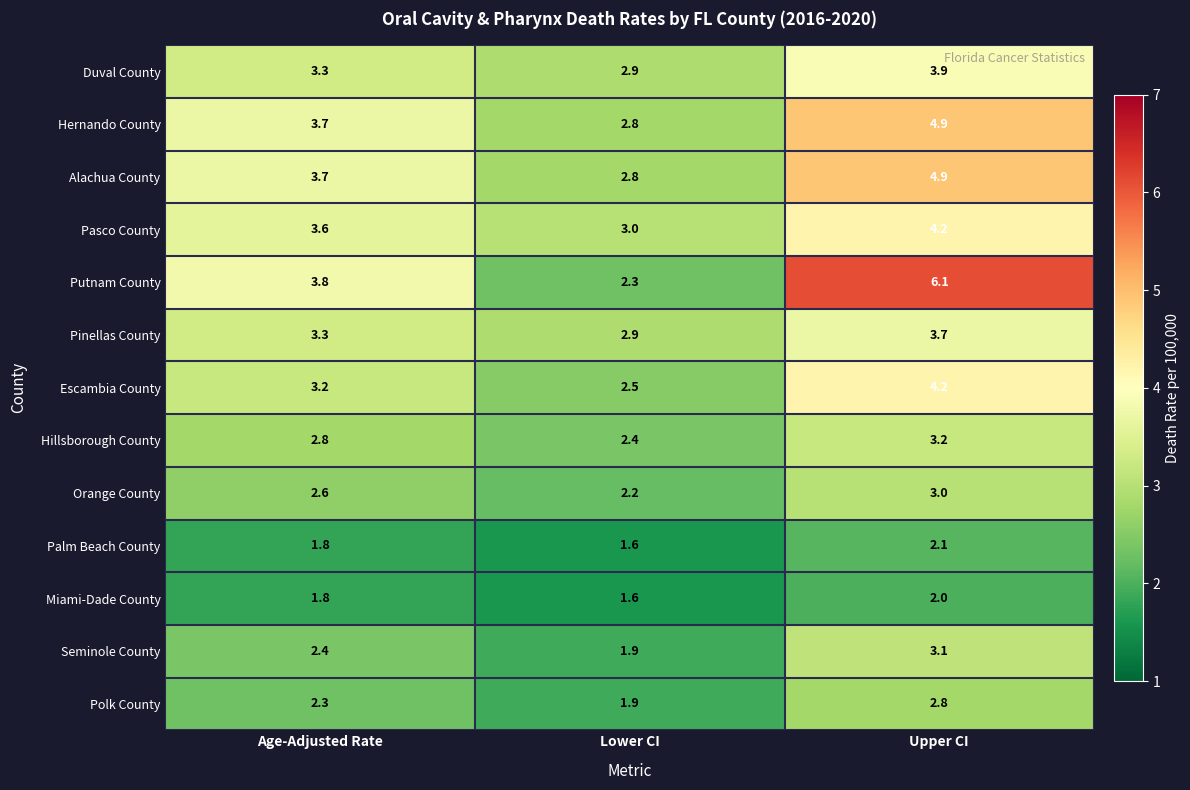

What is the sum of all Palm Beach County values?

5.5